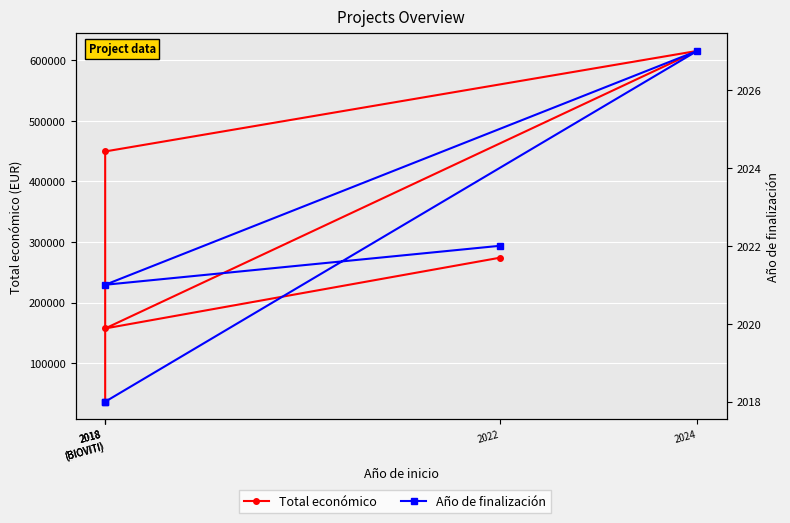

Which series has the widest spread of values?

Total económico